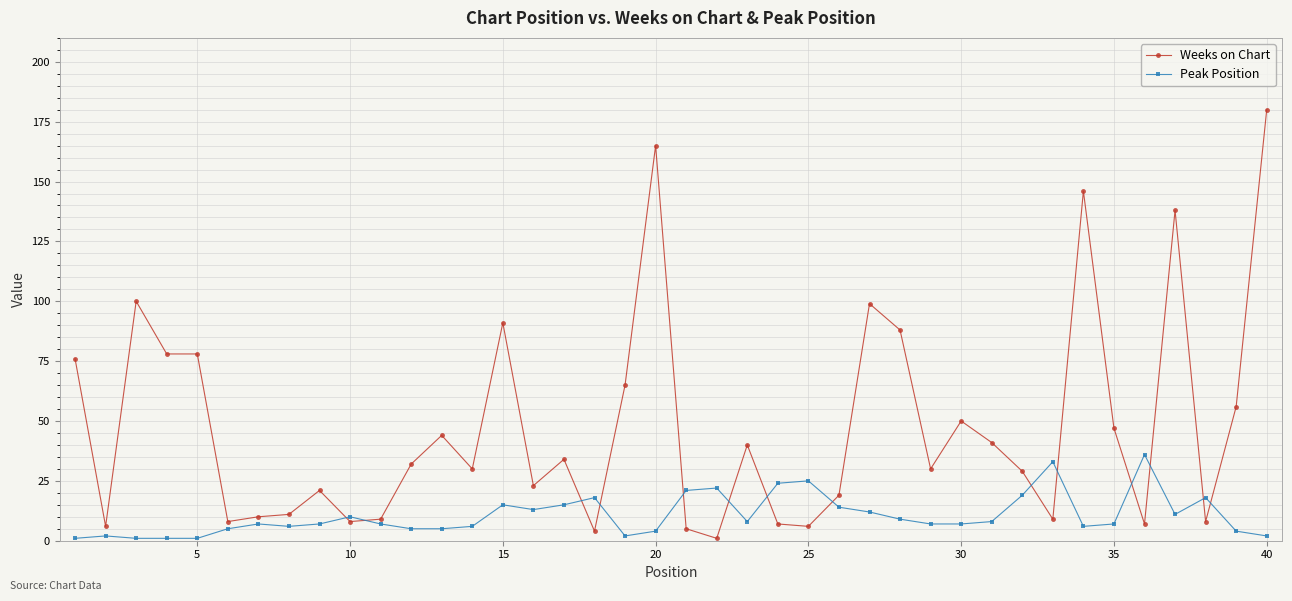

Which series has the largest total across all categories?

Weeks on Chart